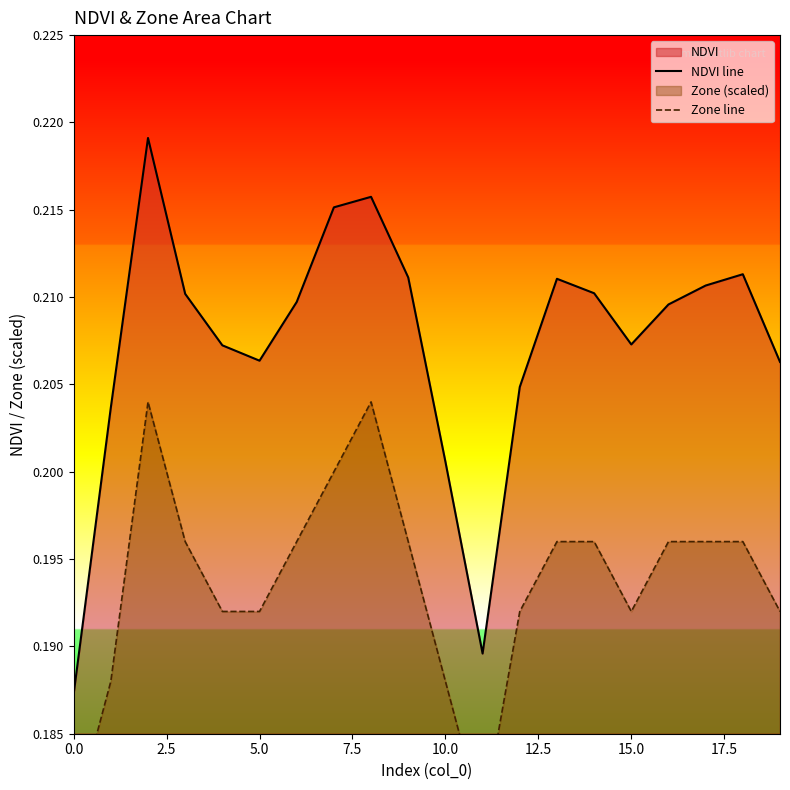

True or false: NDVI line and Zone line intersect in this chart.

False